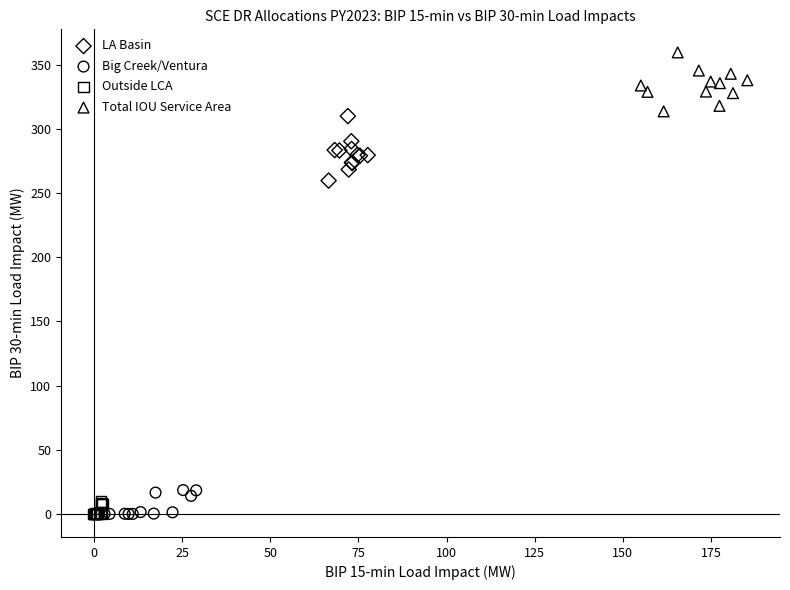

Which series reaches the maximum Y coordinate?

Total IOU Service Area